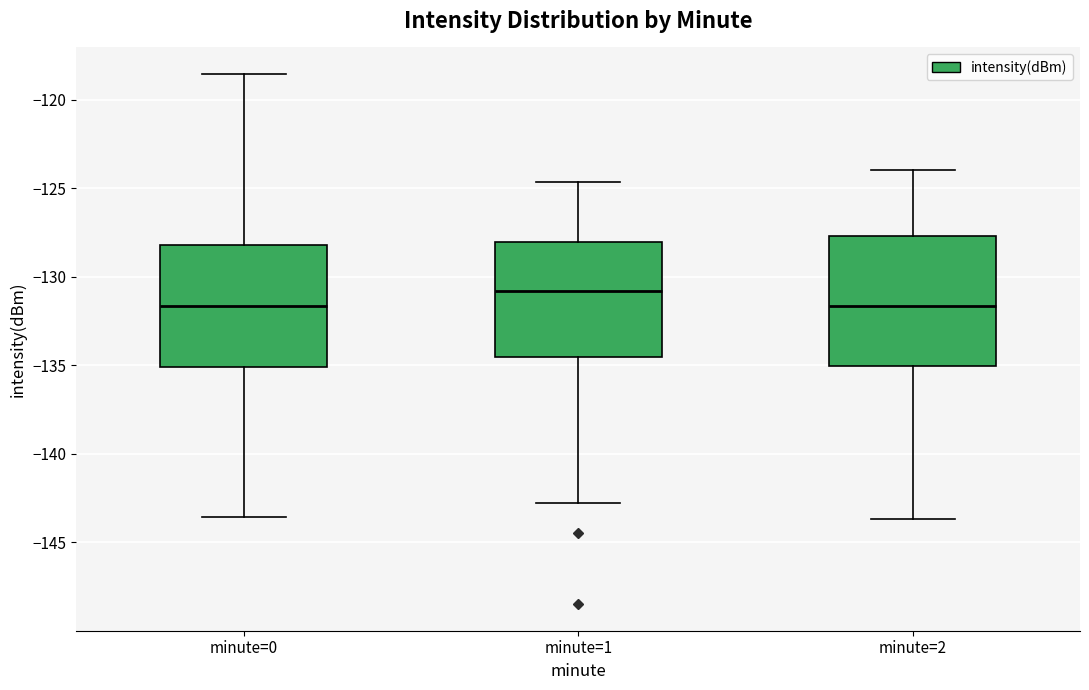

Reading left to right, read every box against the y-axis: the position of its median line, the range the box covers, and the ends of its whiskers. The values are not printed on the chart, so give them approximately, as read against the axis.

minute=0: median -131.5, box -135.0 to -128.0, whiskers -143.5 to -118.5
minute=1: median -131.0, box -134.5 to -128.0, whiskers -143.0 to -124.5
minute=2: median -131.5, box -135.0 to -127.5, whiskers -143.5 to -124.0